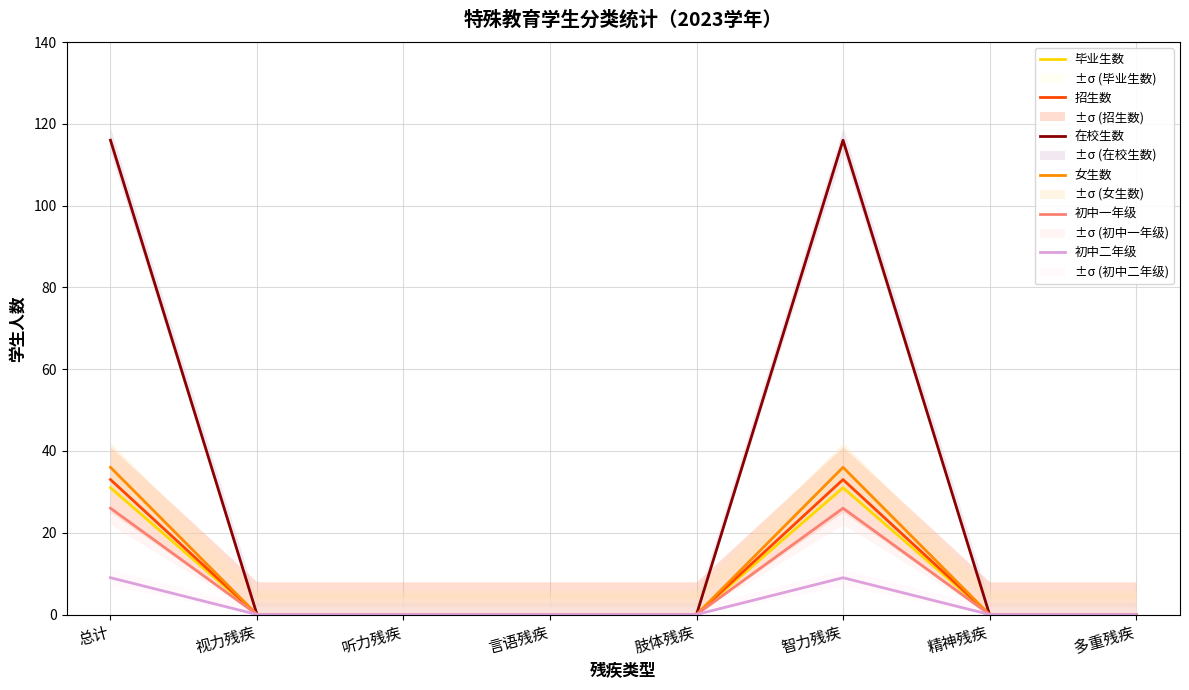

What is the average value of the 毕业生数 series?

8